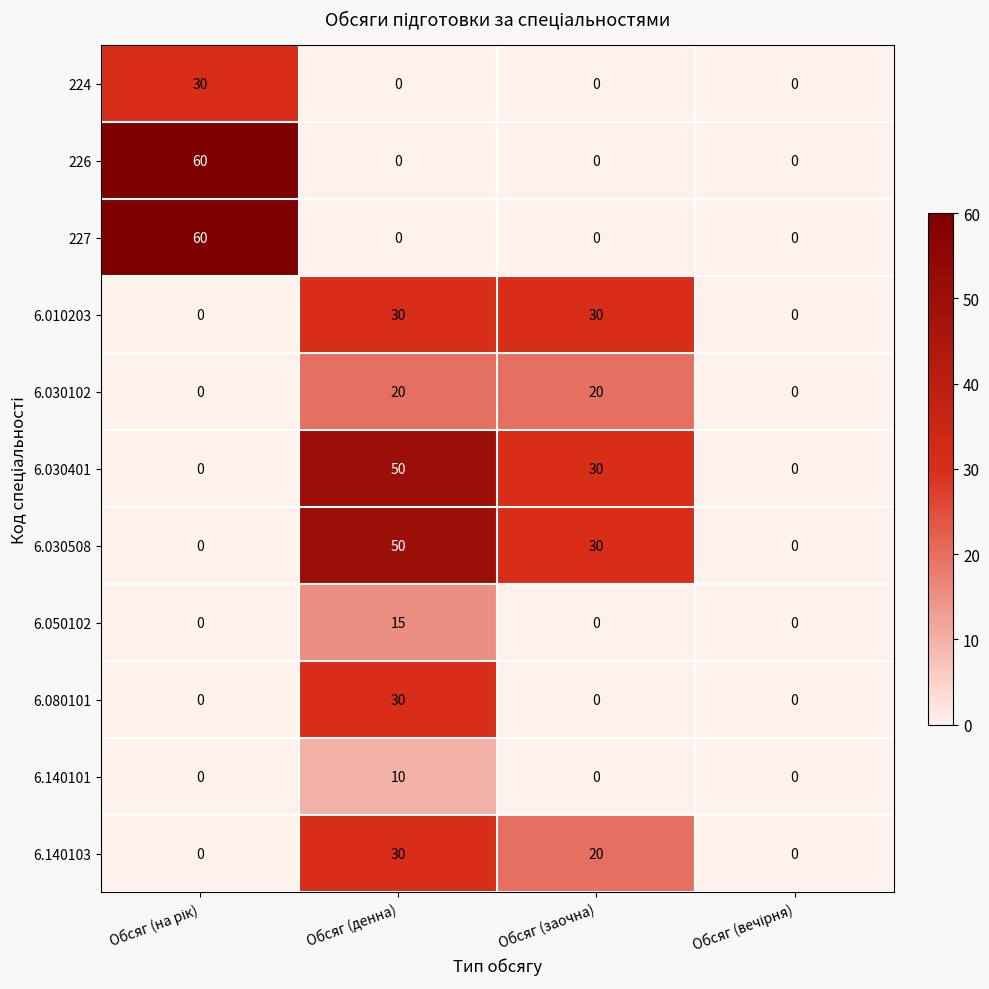

How many data points in 6.140101 are above 0?

1